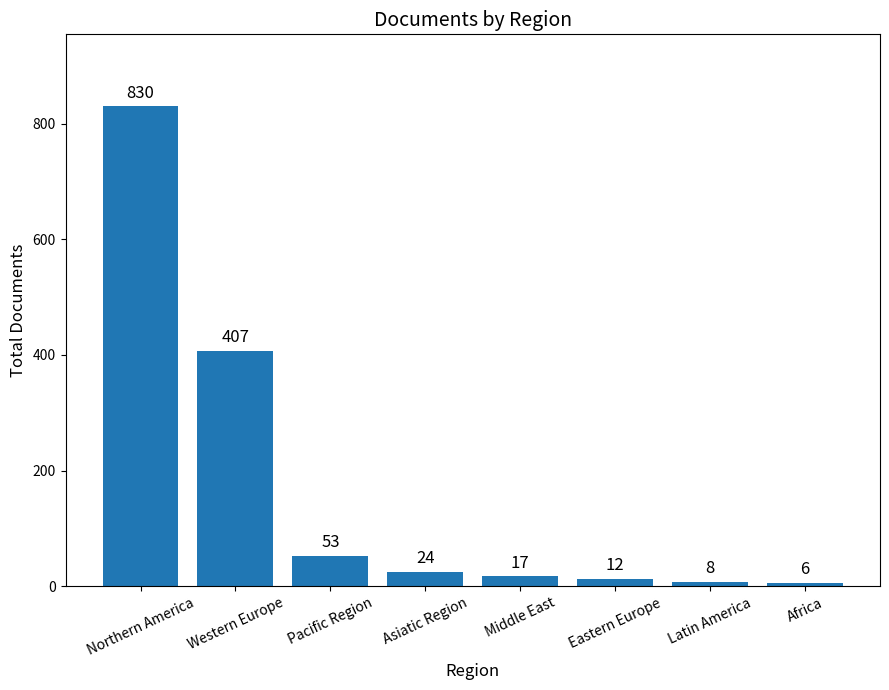

Which category has the lowest value across all series?

Africa